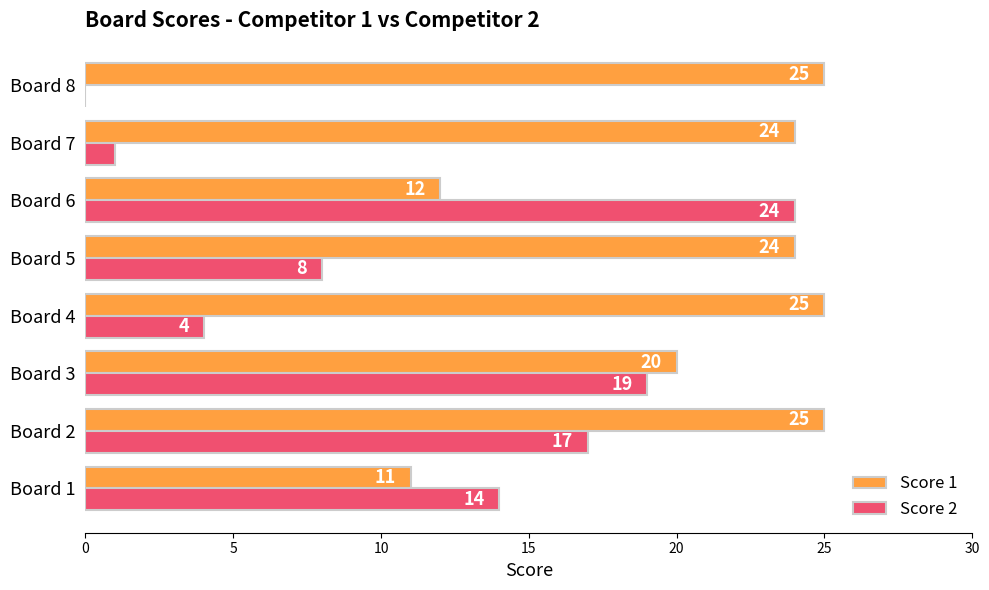

What are all the series names shown in the legend?

Score 1, Score 2